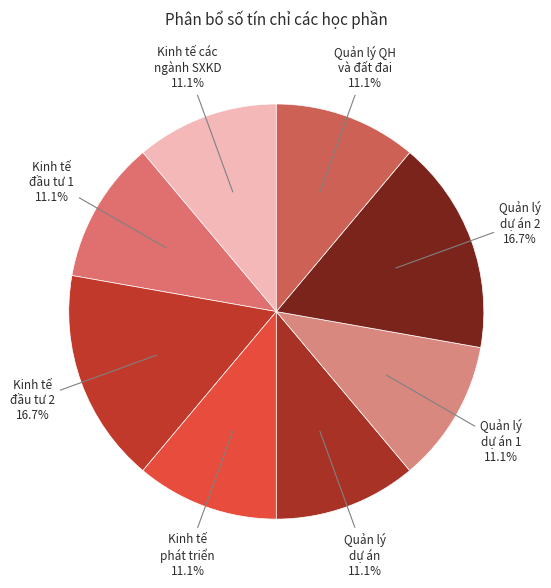

Combined, what portion of the pie is Quản lý dự án 1 and Kinh tế đầu tư 2?

27.8%